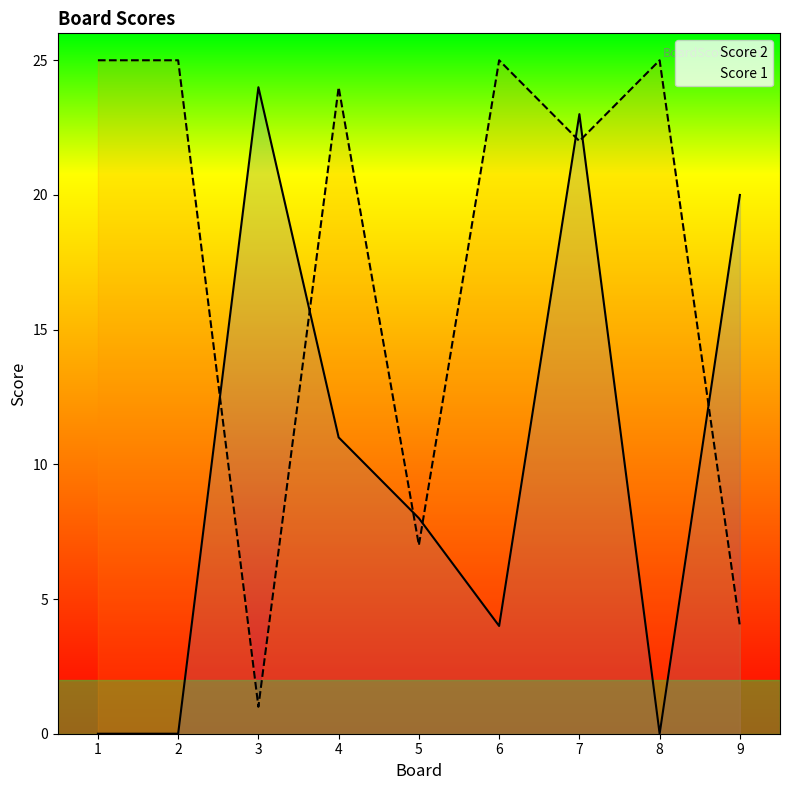

Reading right to left, transcribe all the data shown in this chart.

Score 2: 20	0	23	4	8	11	24	0	0
Score 1: 4	25	22	25	7	24	1	25	25